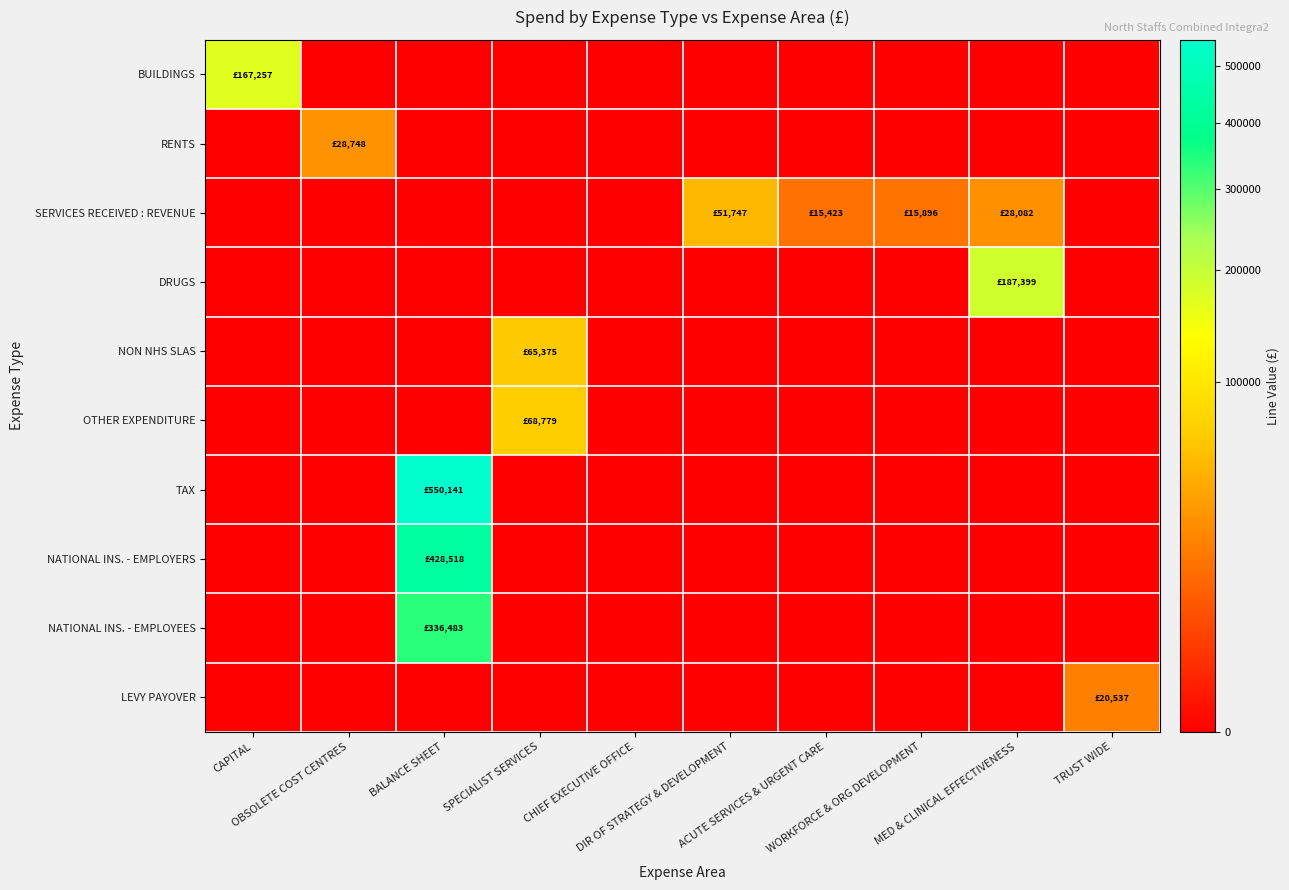

Which series has the widest spread of values?

TAX